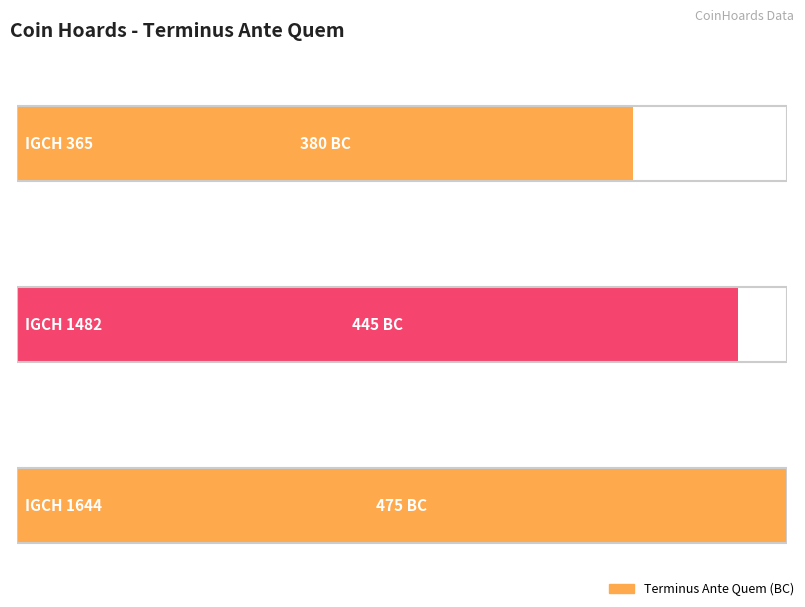

Rank the categories by value from lowest to highest.

IGCH 1644, IGCH 1482, IGCH 365